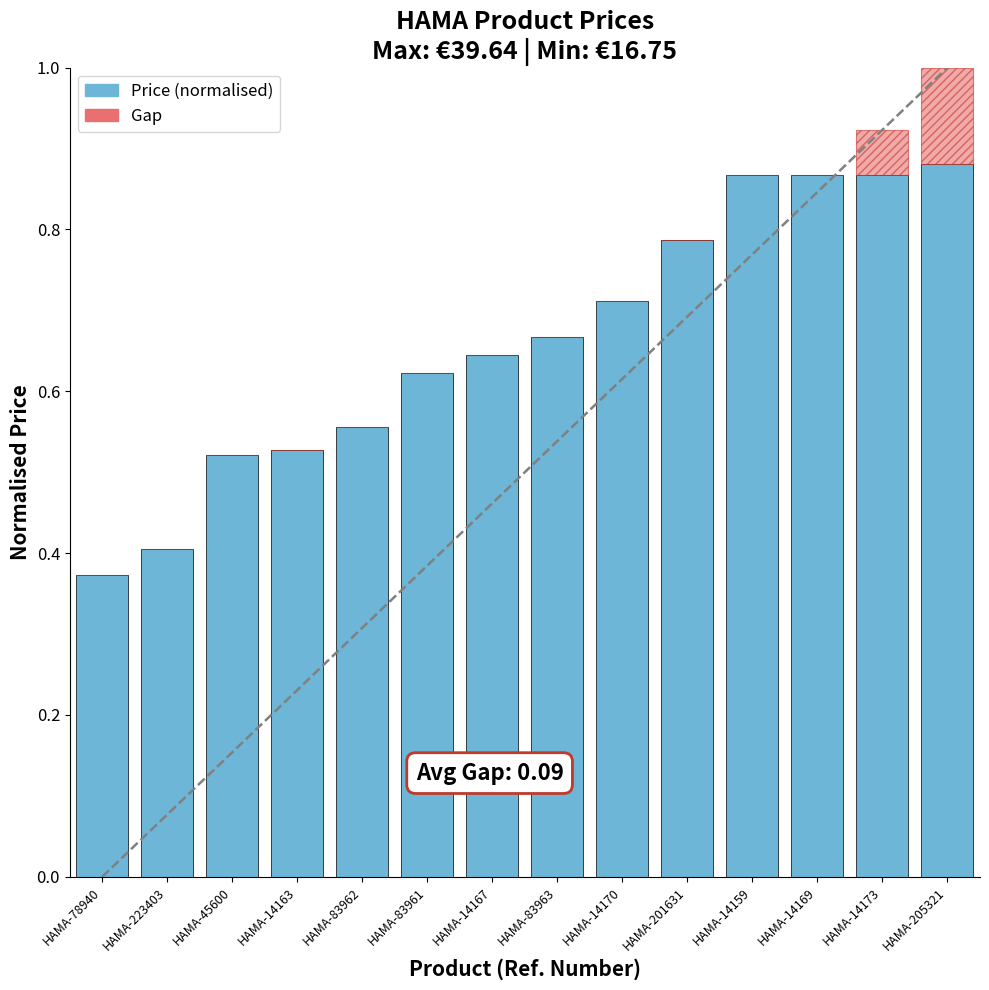

What is the sum of all Price (normalised) values?

9.3